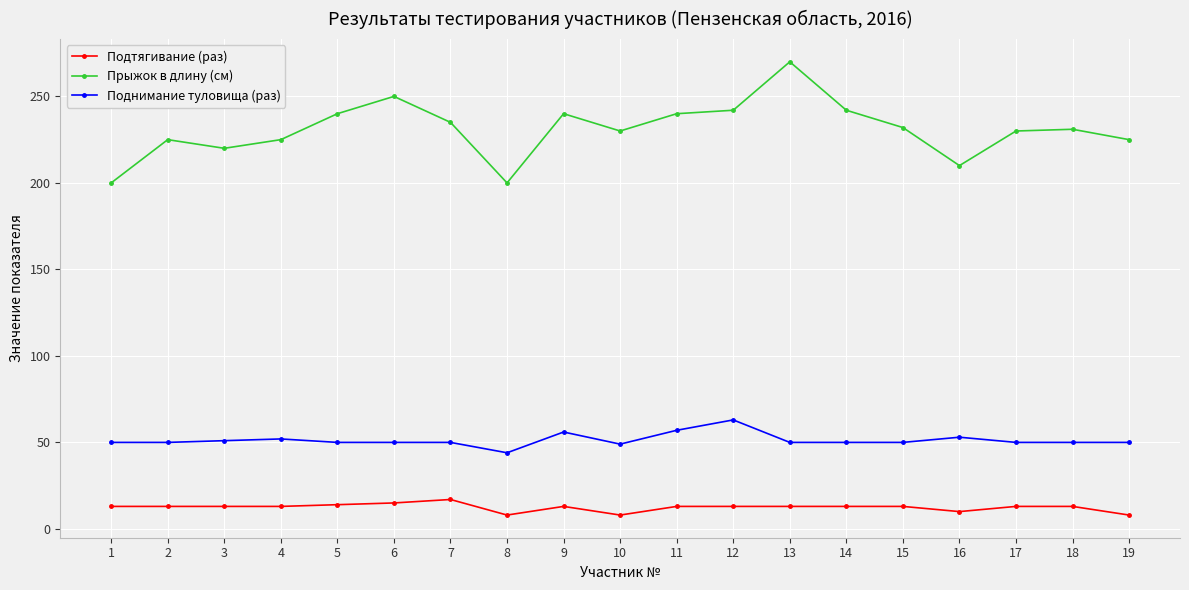

What is the value of the Прыжок в длину (см) point at the 3rd from the left?

220